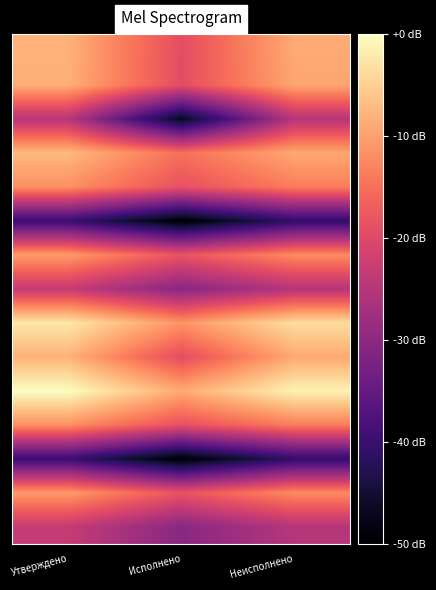

Which label corresponds to the smallest value in the chart?

Исполнено